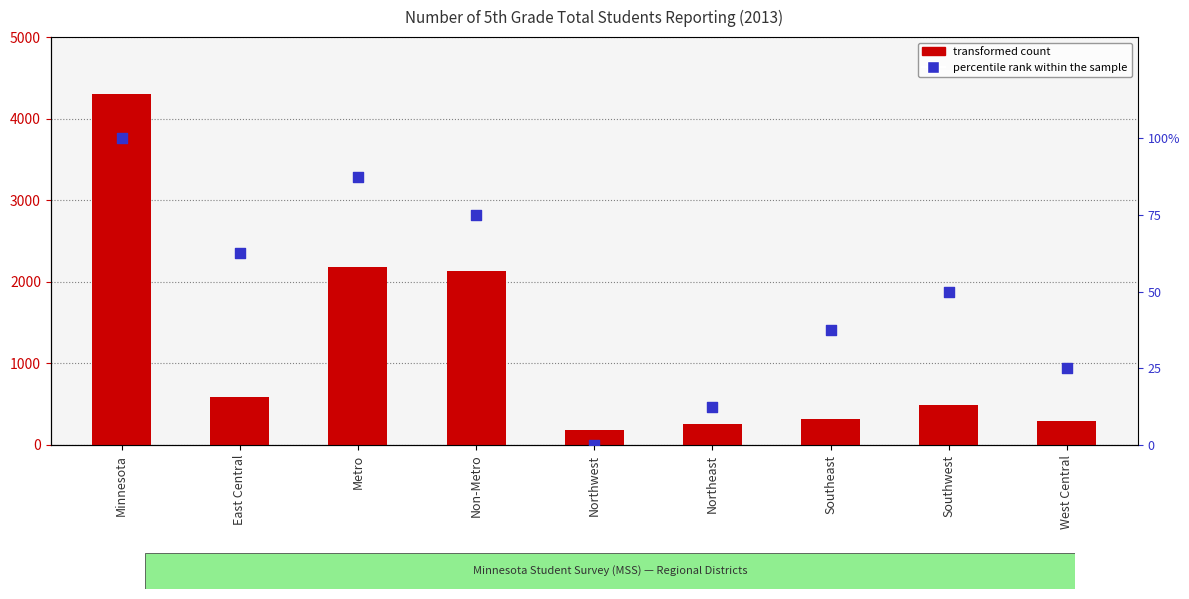

Which series has the largest total across all categories?

transformed count